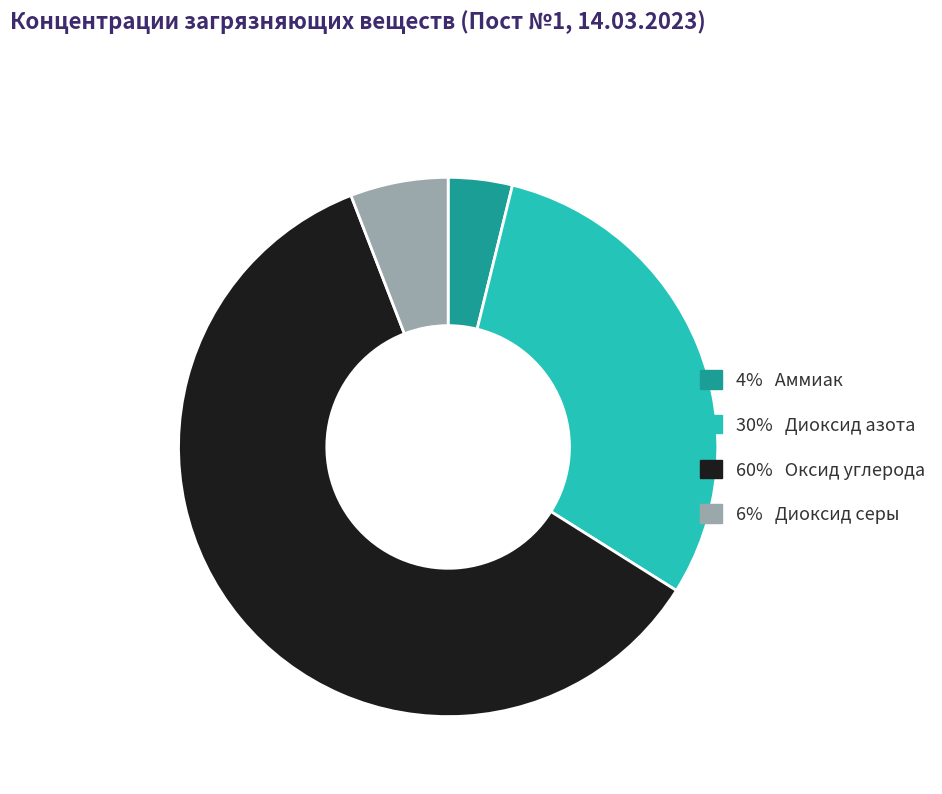

Is there any slice that represents more than half of the pie?

Yes